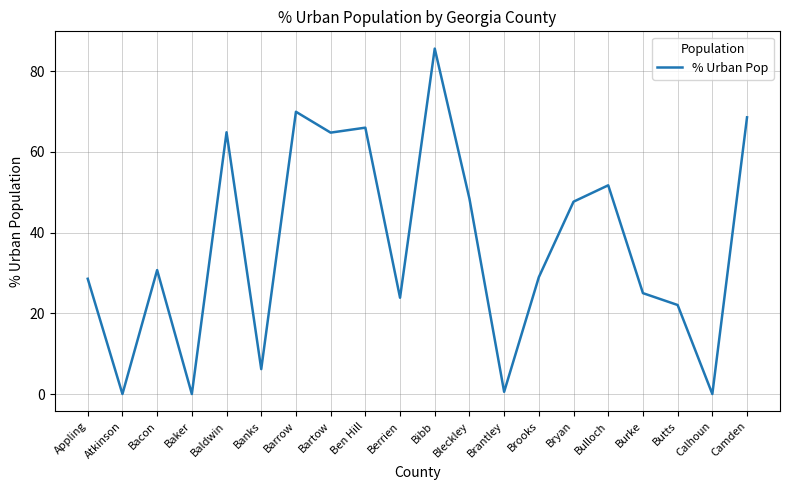

What is the sum of all values?

733.4